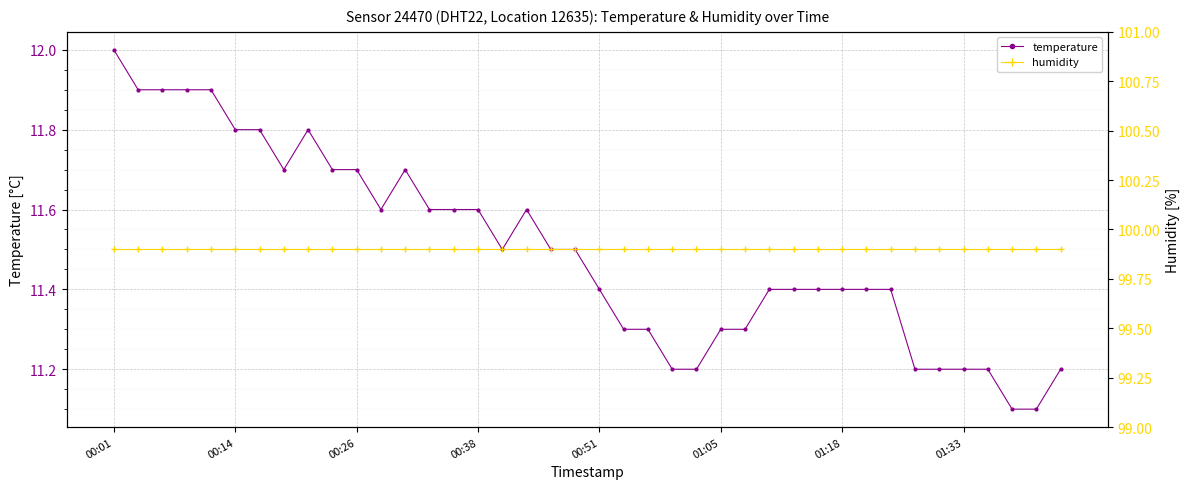

At how many categories does at least one series exceed 22?

40